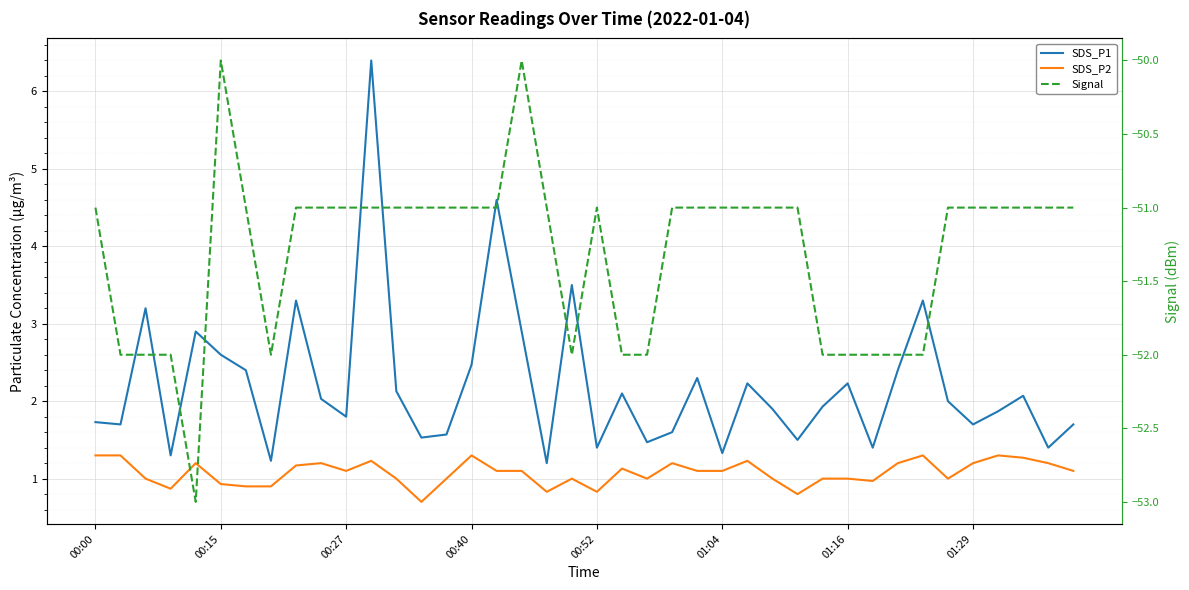

What is the average value of the SDS_P2 series?

1.1